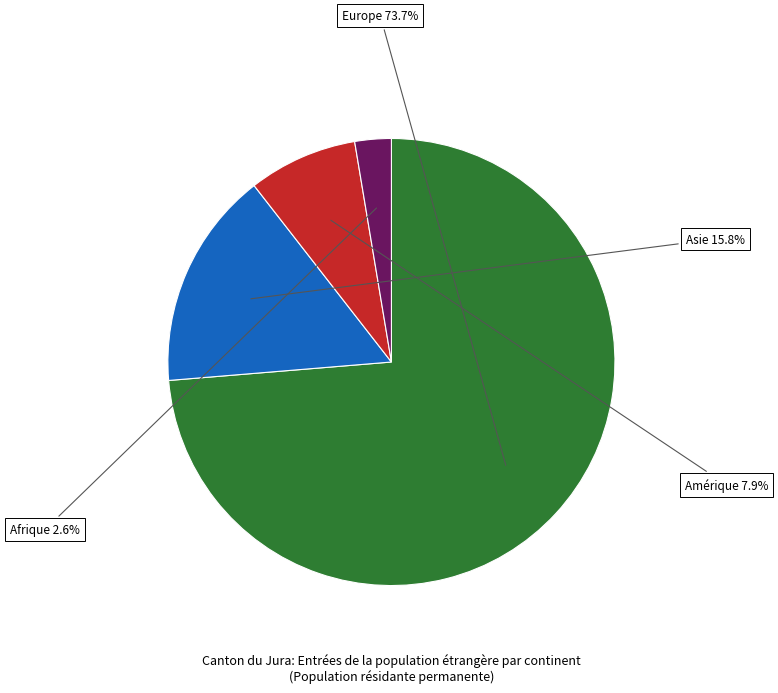

Which category has the smallest portion of the pie?

Afrique